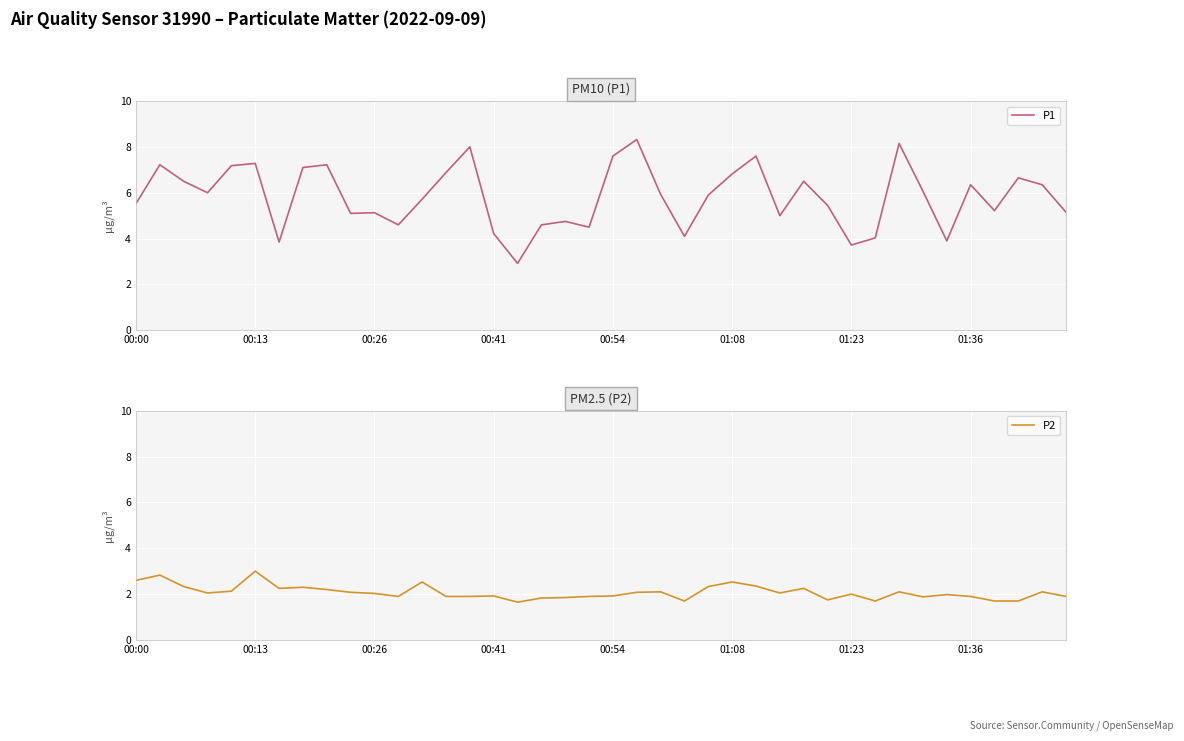

What is the difference between the P2 values at 28 and 22?

0.1